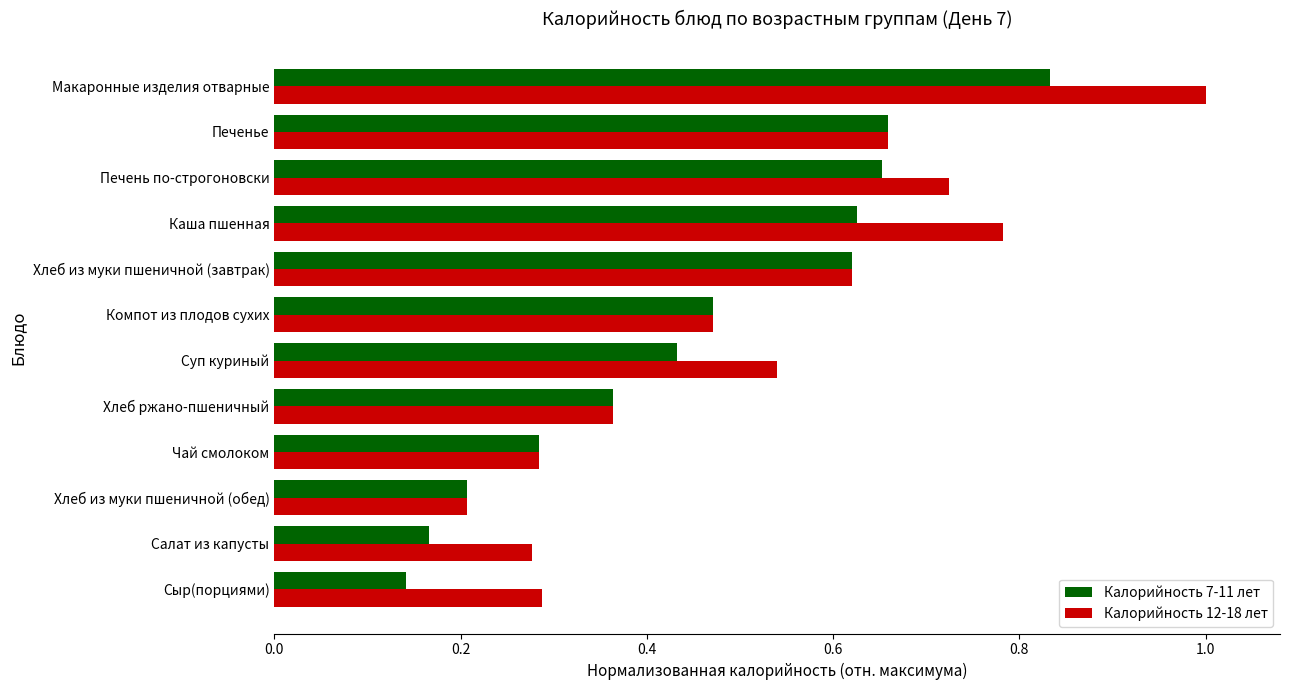

Rank the series at Сыр(порциями) from lowest to highest value.

Калорийность 7-11 лет, Калорийность 12-18 лет